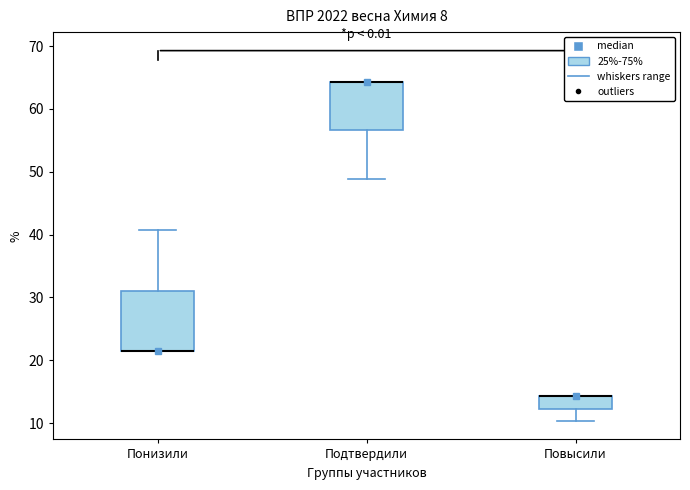

Where is the lower edge of the box for Подтвердили on the y-axis? The values are not printed on the chart, so give them approximately, as read against the axis.

57